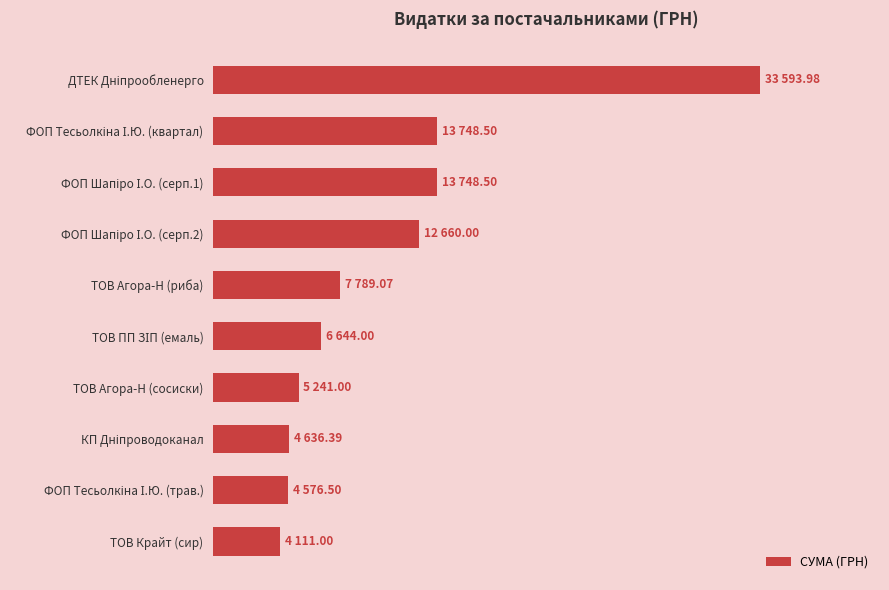

Are the bars horizontal?

Yes